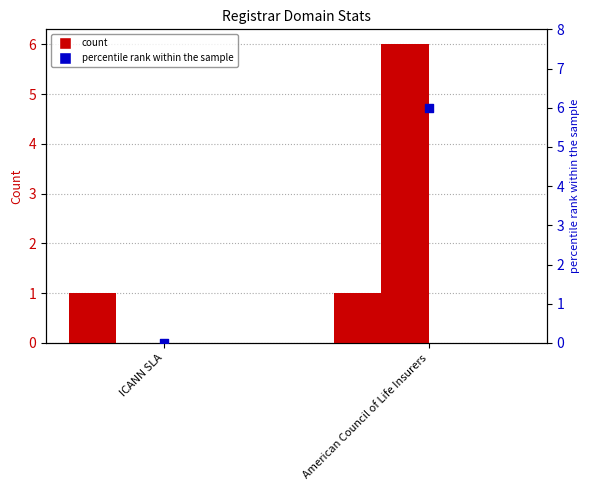

At how many categories does at least one series exceed 3?

1